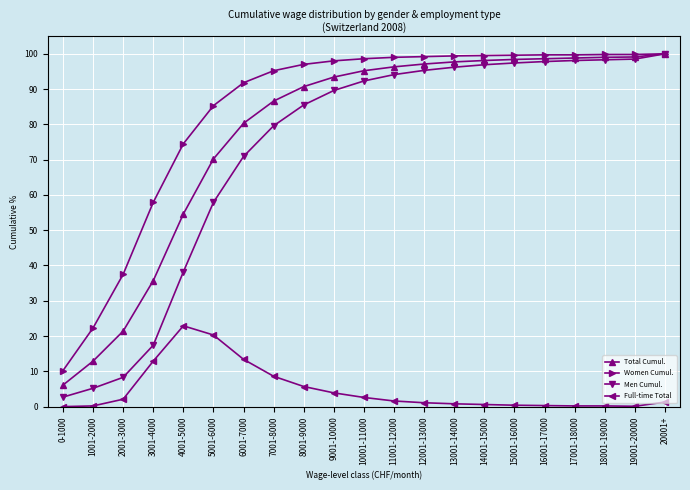

Between 0-1000 and 1001-2000, which series saw the biggest shift?

Women Cumul.